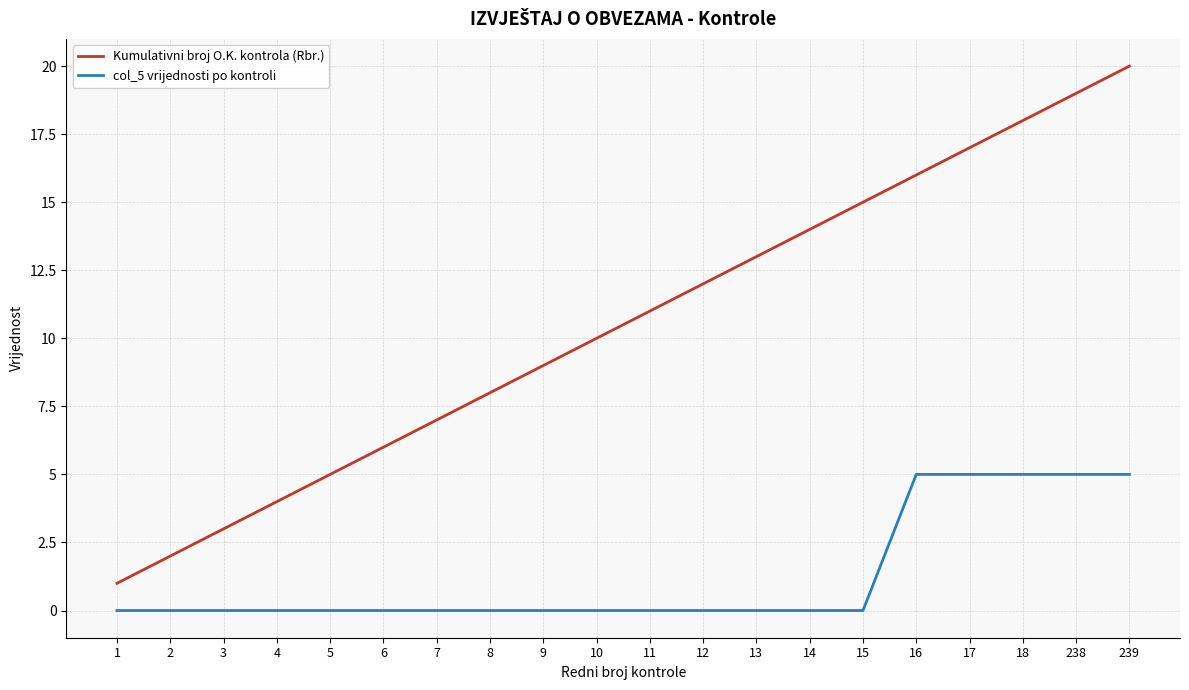

True or false: col_5 vrijednosti po kontroli has a value of 2 at 6.

False